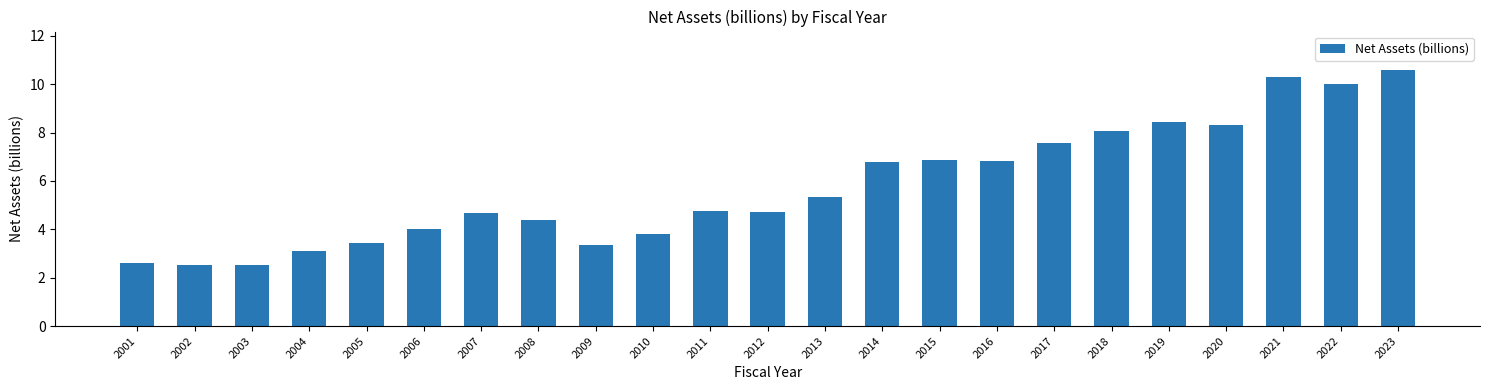

Does the chart contain any negative values?

No